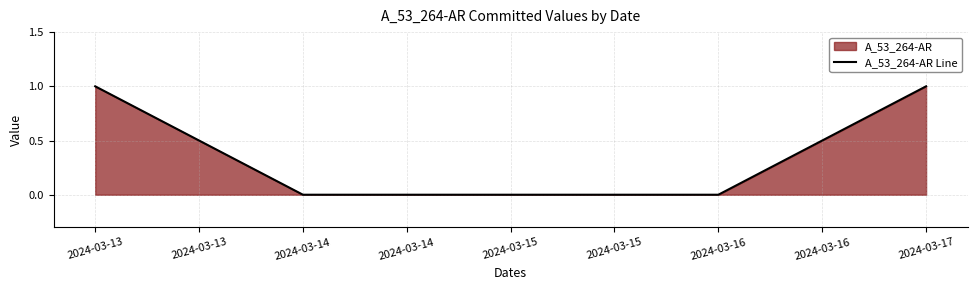

What is the maximum value shown in the chart?

1